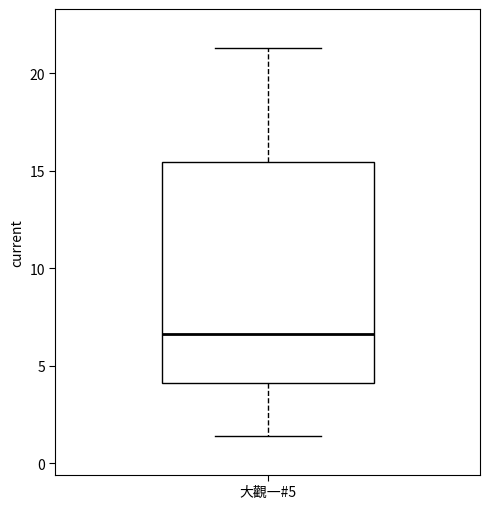

Read this box plot against the y-axis: the position of the median line, the range covered by the box, and the ends of both whiskers. The values are not printed on the chart, so give them approximately, as read against the axis.

median 6.5, box 4.0 to 15.5, whiskers 1.5 to 21.5